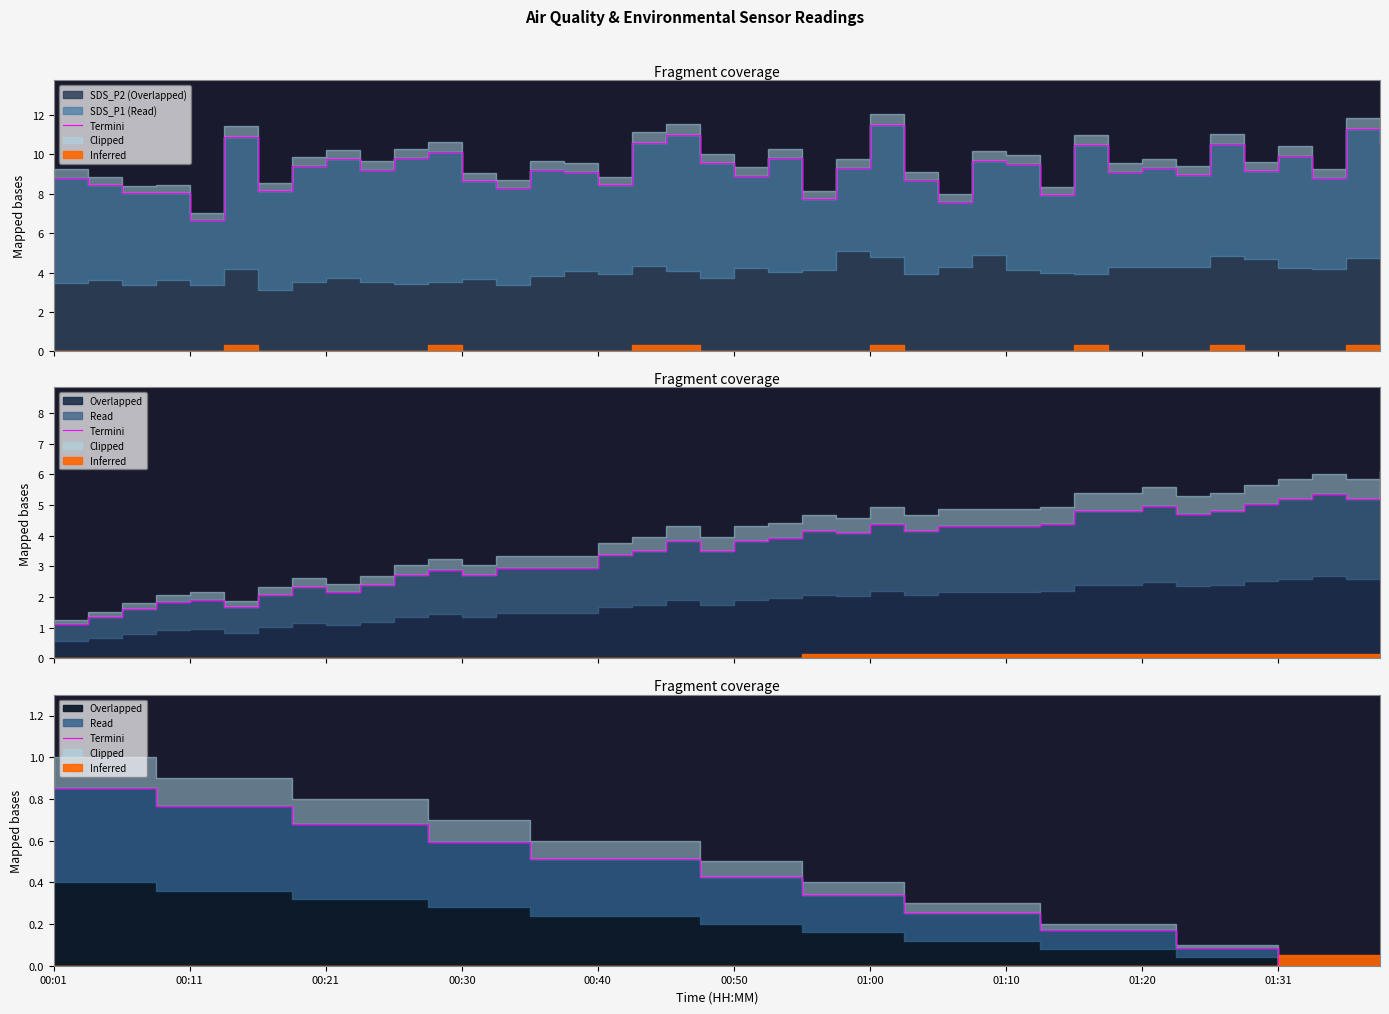

How many values exceed 0?

36